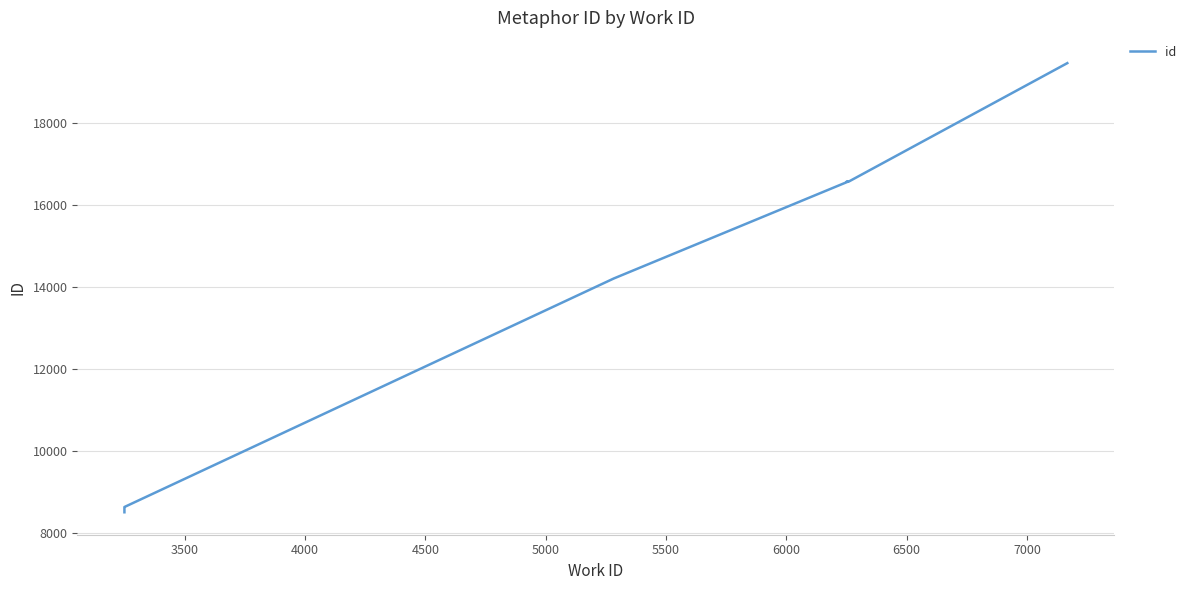

The value at 7500 is 11015. True or false?

False